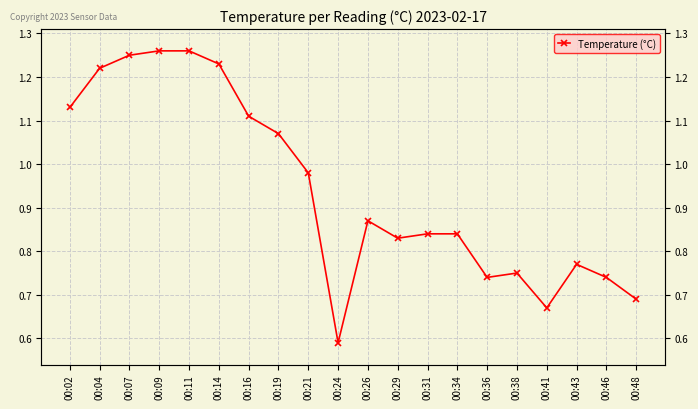

What is the ratio of the value at 00:38 to the value at 00:16?

0.7